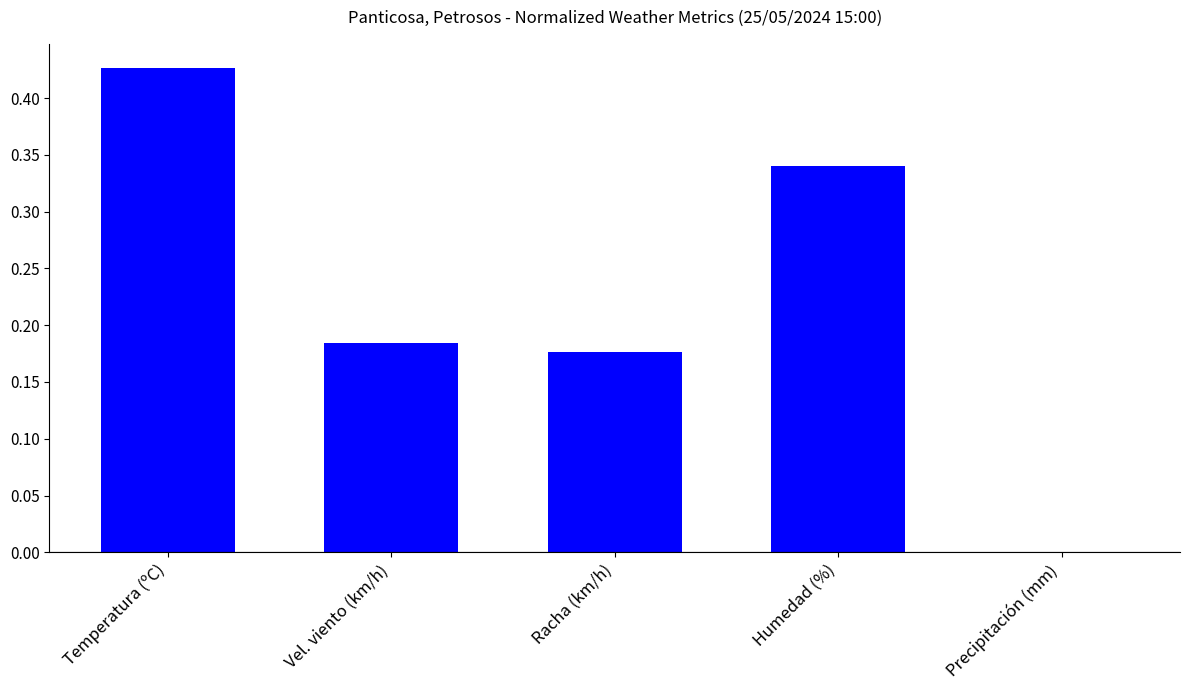

Is it true that the value at Temperatura (ºC) is 0.6?

False